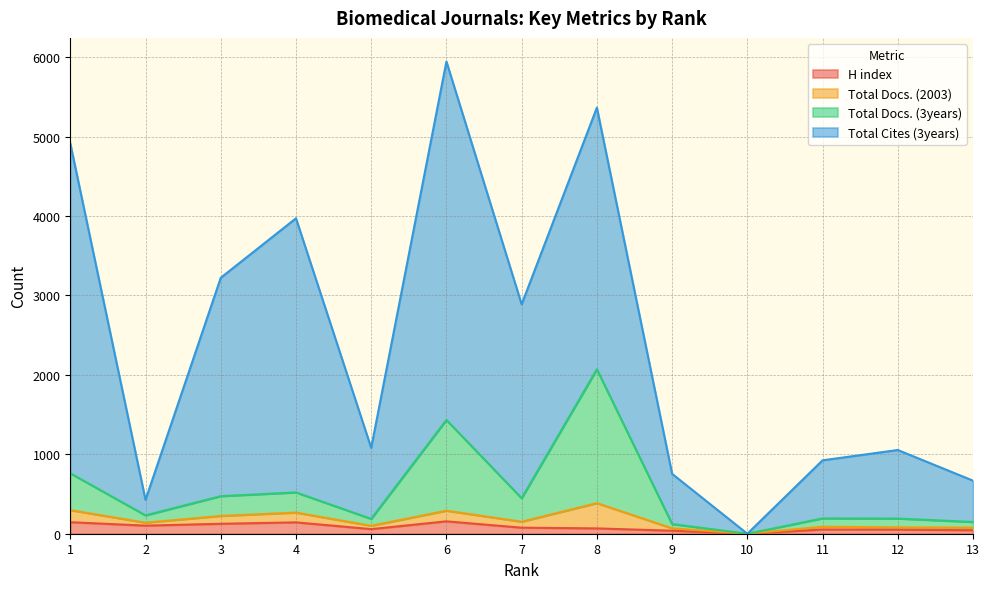

How many lines are shown in the chart?

4